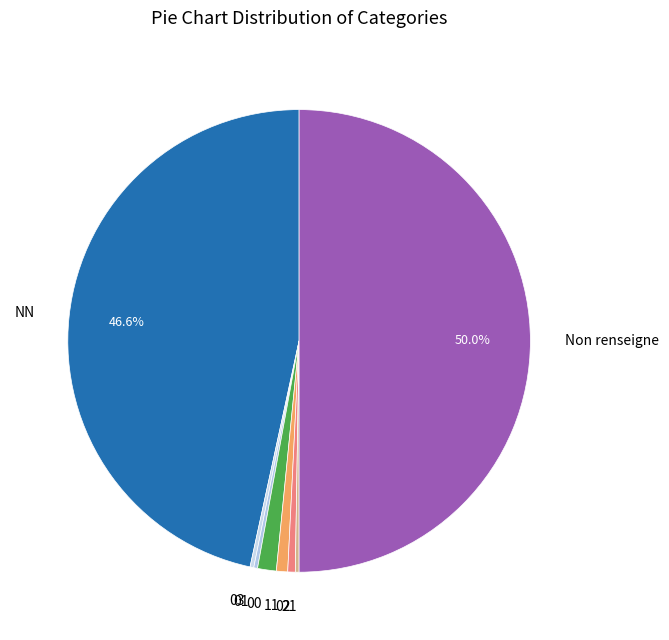

Which has a higher value, 11 or Non renseigne?

Non renseigne